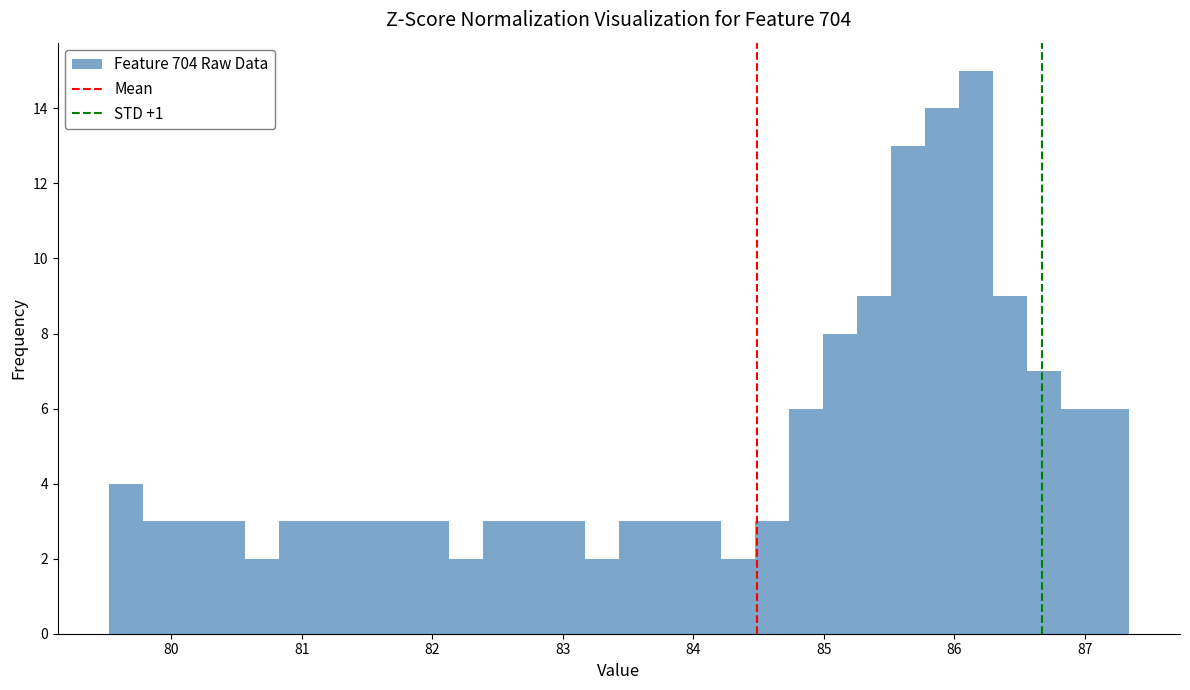

Around what value on the x-axis is the tallest bar? Give the approximate position of its centre, as read against the axis.

86.2